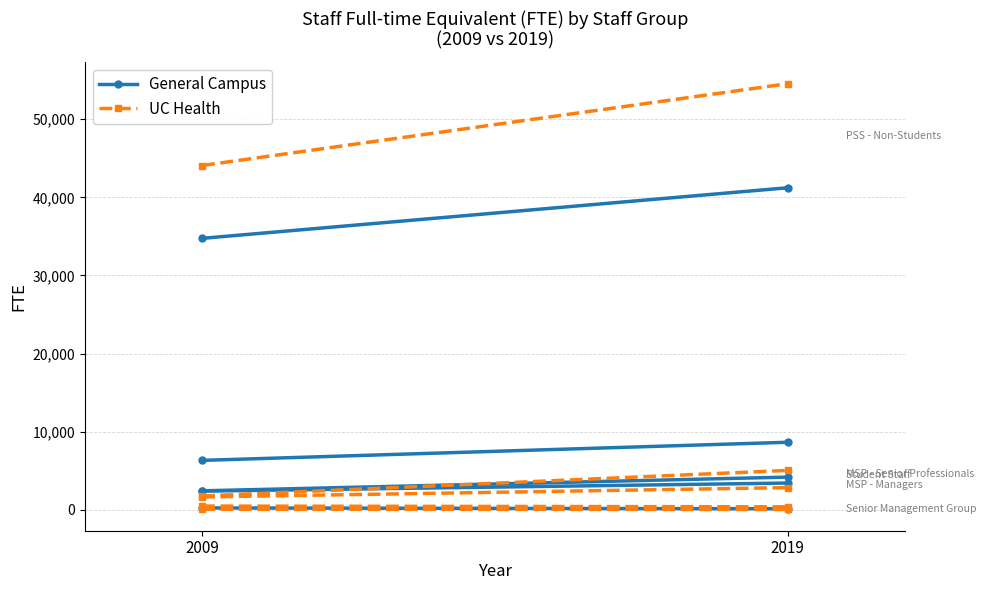

What is the total value across all series at 2009?

290.1